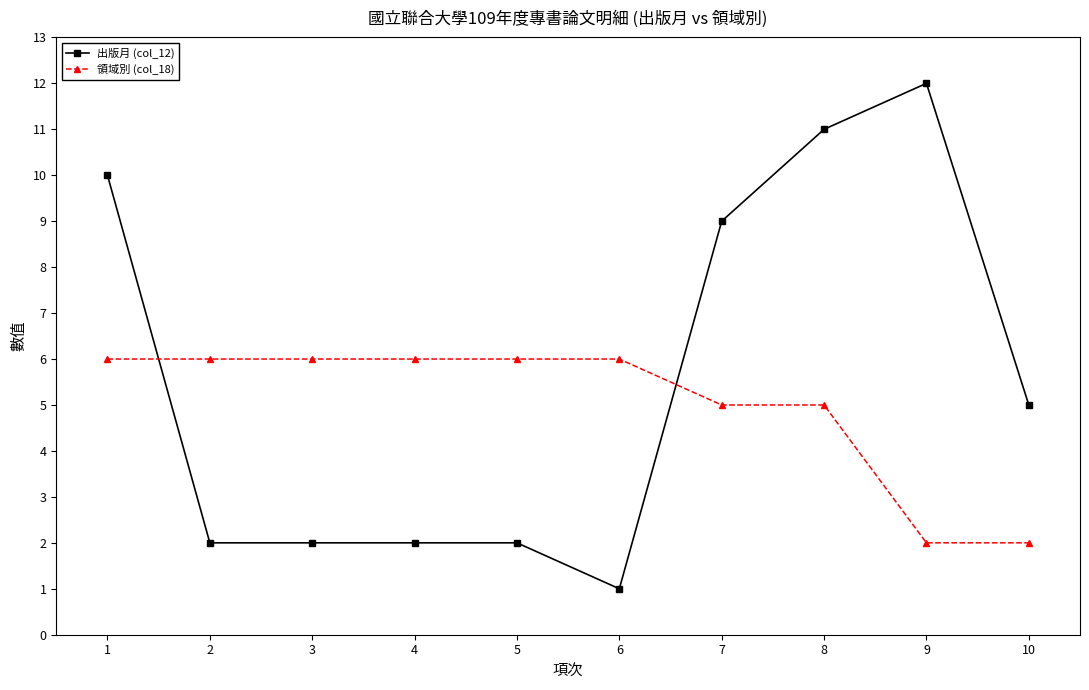

Is the value of 出版月 (col_12) at 1 greater than the value of 領域別 (col_18) at 1?

Yes